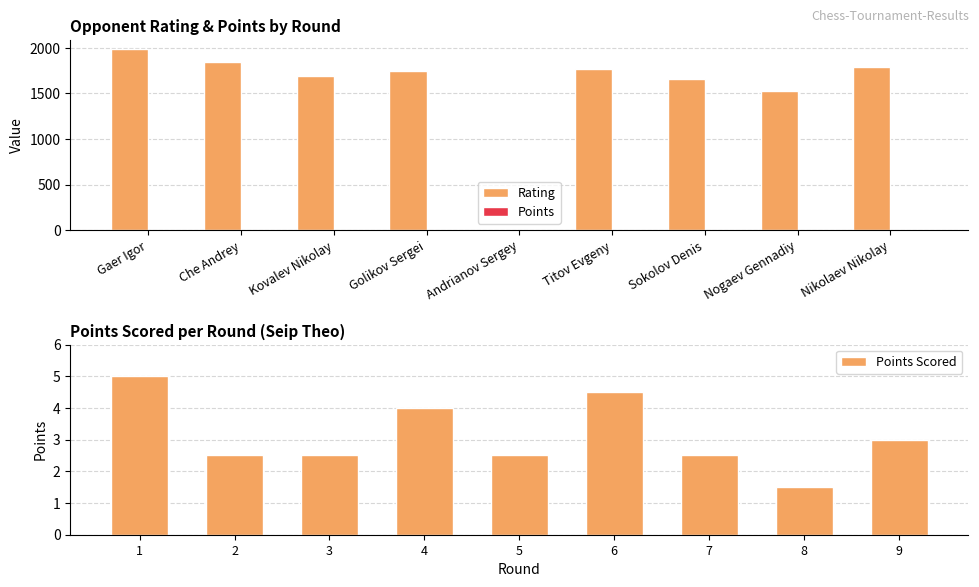

How many positive values does the Rating series have?

8